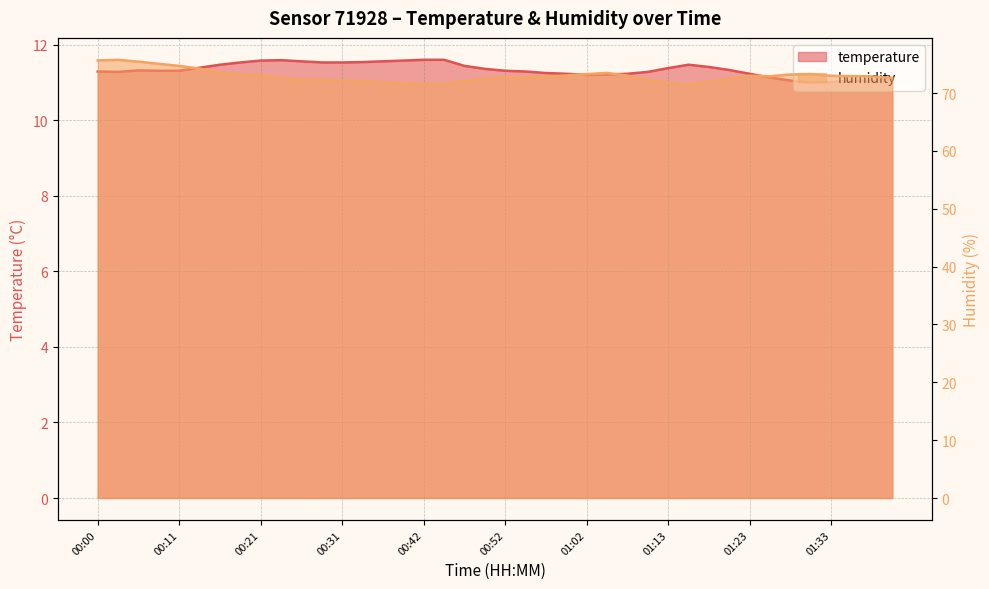

Reading left to right, list all the values displayed in this chart.

temperature: 11.3	11.3	11.3	11.3	11.3	11.4	11.5	11.5	11.6	11.6	11.6	11.5	11.5	11.5	11.6	11.6	11.6	11.6	11.4	11.4	11.3	11.3	11.2	11.2	11.2	11.2	11.2	11.3	11.4	11.5	11.4	11.3	11.2	11.1	11.1	11.0	11.0	11.1	11.0	11.1
humidity: 75.6	75.8	75.4	75.0	74.7	74.2	73.5	73.2	73.1	72.6	72.3	72.3	72.2	72.0	71.8	71.7	71.5	71.6	72.1	72.4	72.7	72.7	72.8	73.0	73.3	73.5	73.0	72.2	71.8	71.4	72.0	72.5	73.0	72.9	73.2	73.3	73.0	72.9	72.9	72.6